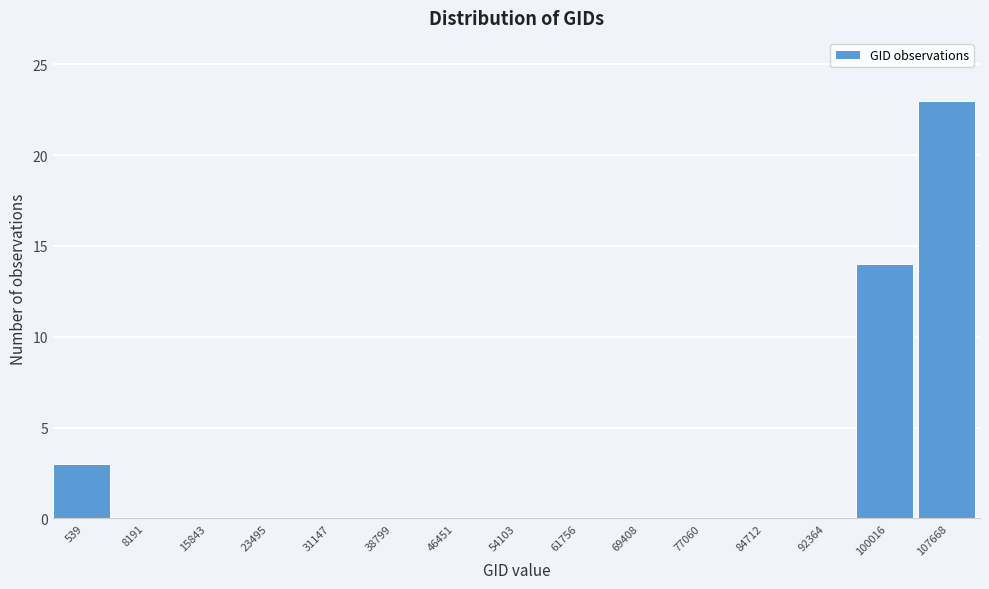

Reading left to right, what are all the values shown in this chart?

539=3	8191=0	15843=0	23495=0	31147=0	38799=0	46451=0	54103=0	61756=0	69408=0	77060=0	84712=0	92364=0	100016=14	107668=23